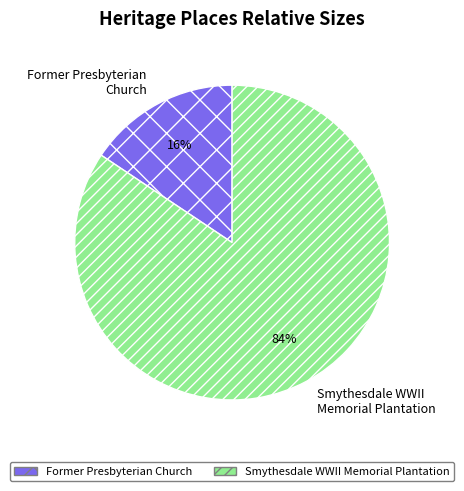

To the nearest percent, what is the average slice percentage?

50%